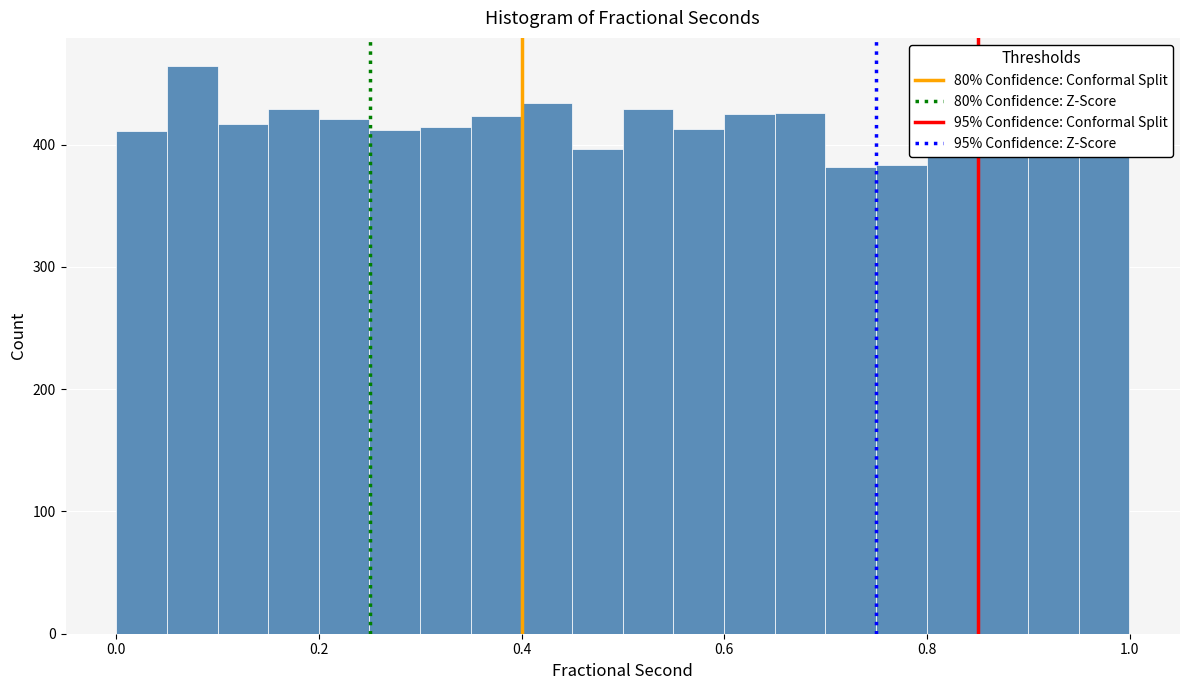

Around what value on the x-axis is the tallest bar? Give the approximate position of its centre, as read against the axis.

0.08